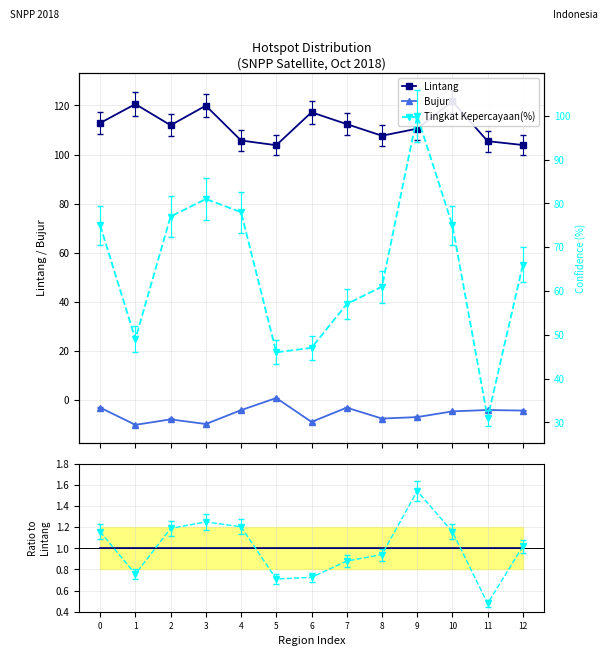

Which series has the largest range (max minus min)?

Tingkat Kepercayaan(%)